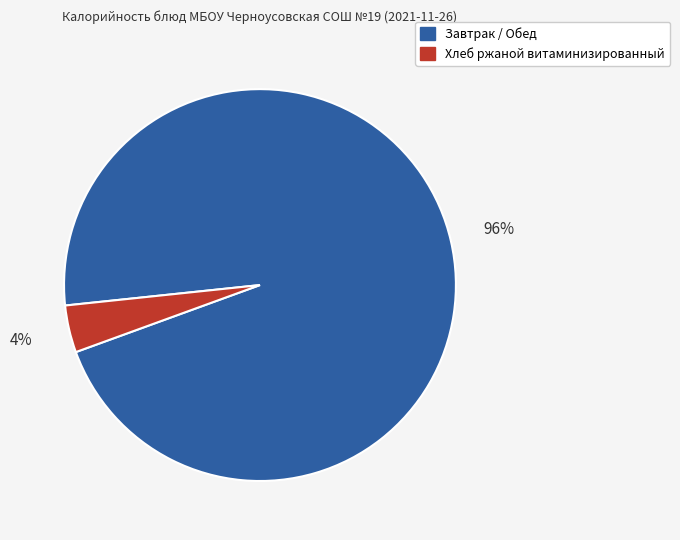

To the nearest percent, what is the average slice percentage?

50%